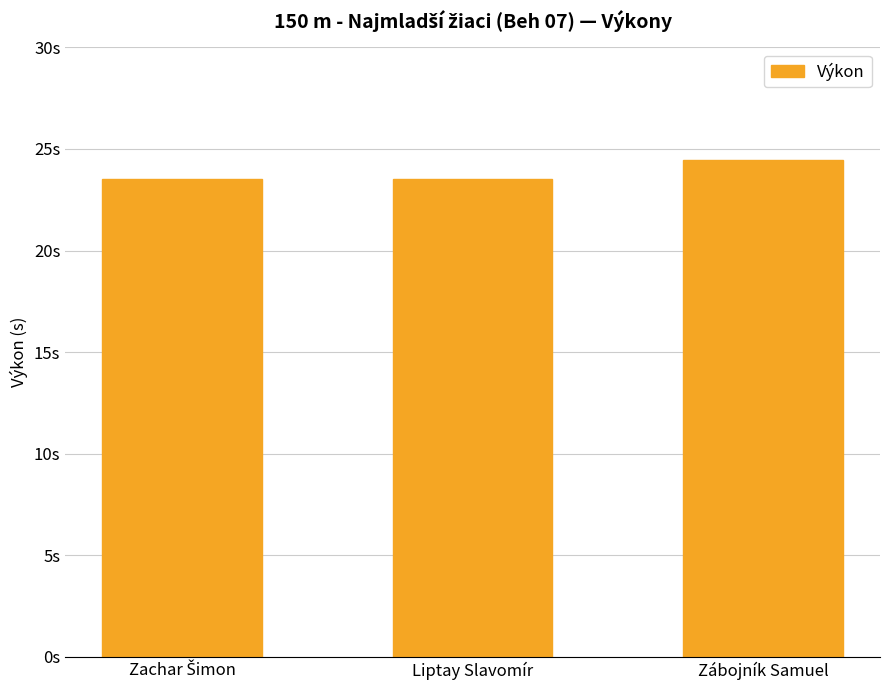

What is the value of the 2nd bar from the left?

23.5